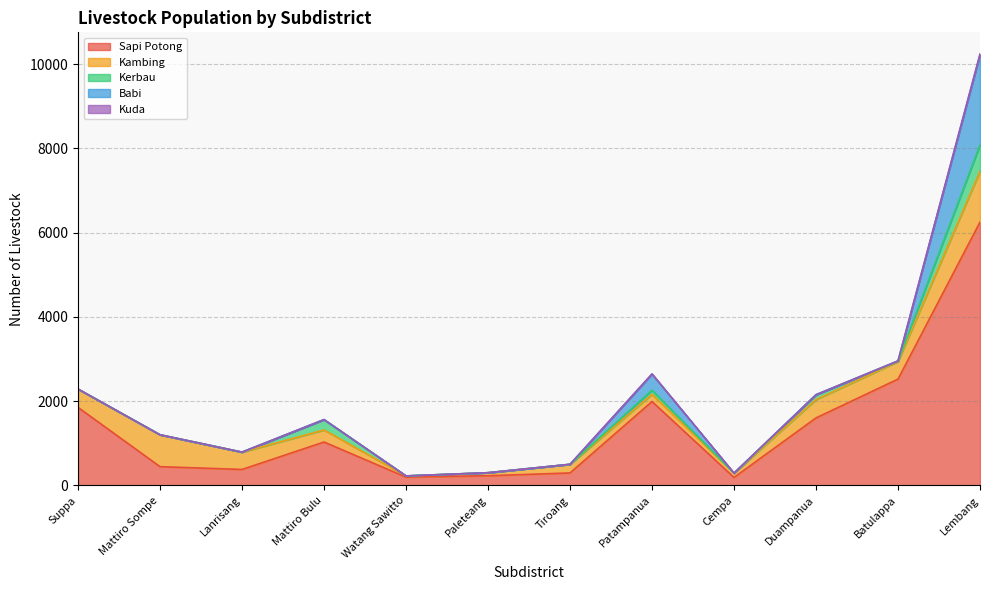

Rank the series at Lembang from highest to lowest value.

Sapi Potong, Babi, Kambing, Kerbau, Kuda